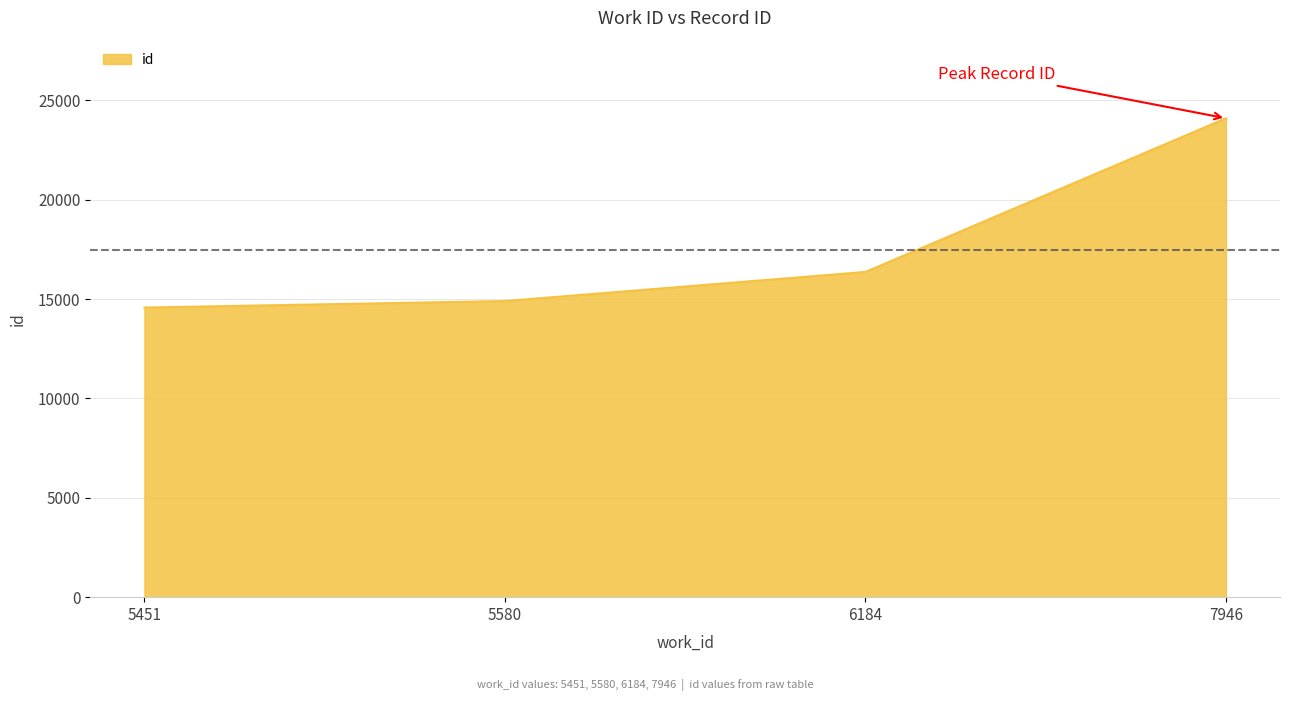

List the labels in order of value, largest first.

7946, 6184, 5580, 5451